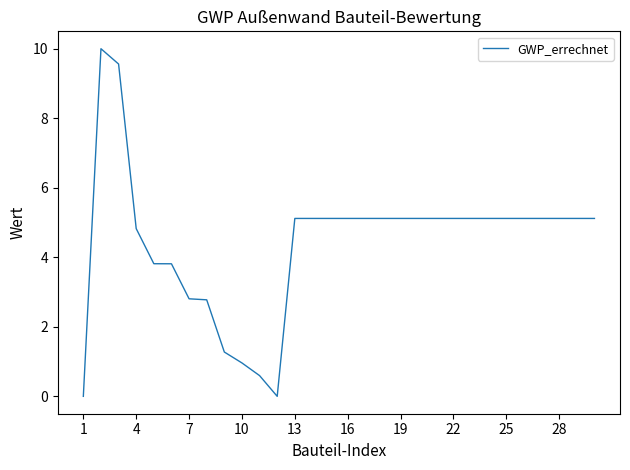

What is the greatest value displayed?

10.0